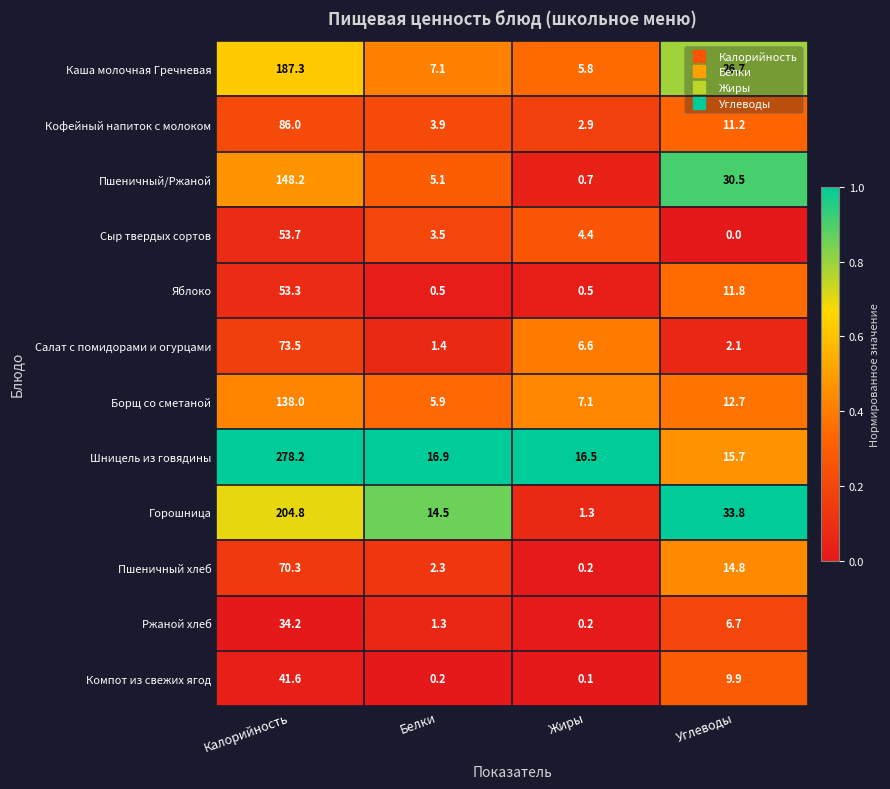

What value does the Ржаной хлеб series have at Углеводы?

6.7